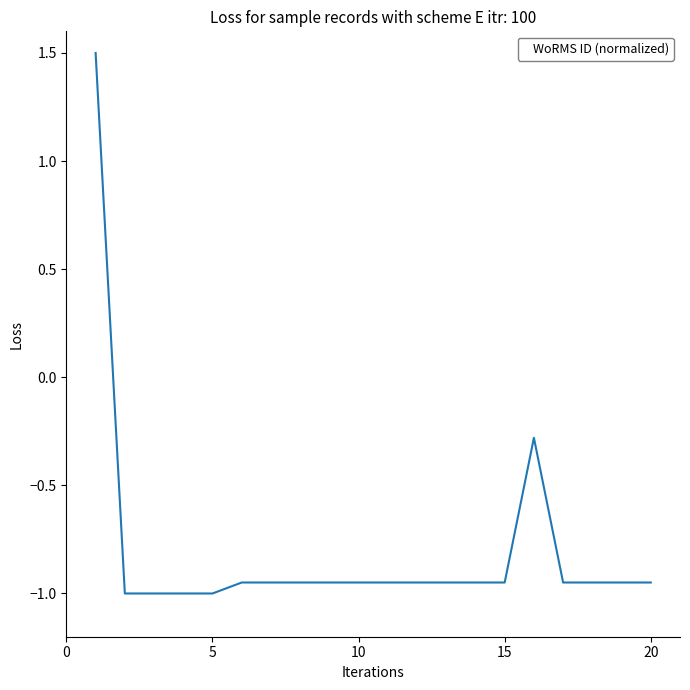

What is the difference between the maximum and minimum values?

2.5